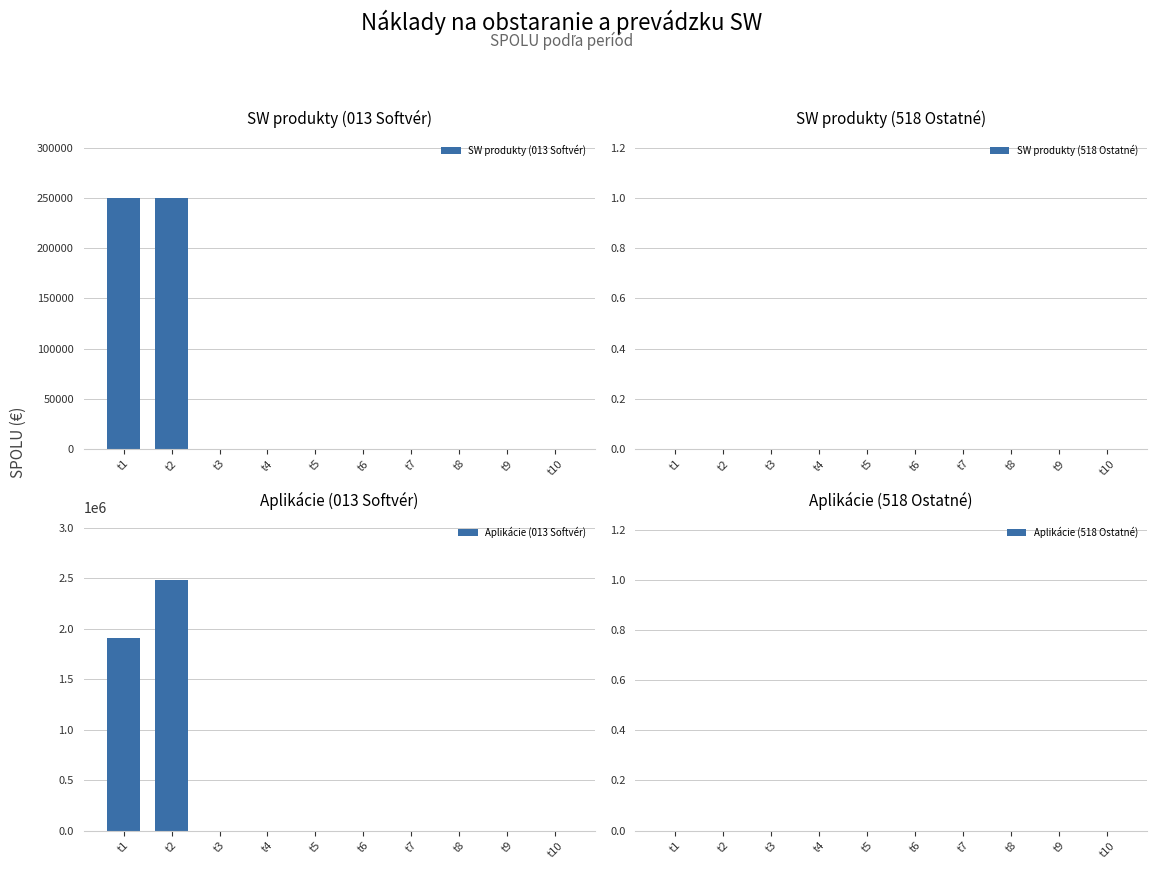

How many distinct data groups are displayed?

4